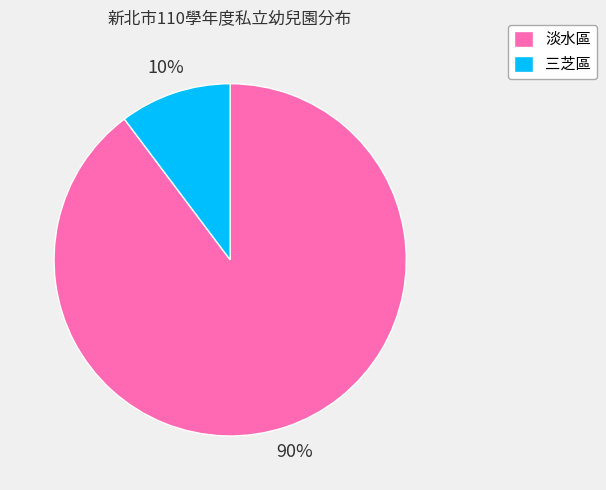

To the nearest percent, what portion does 三芝區 represent?

10%